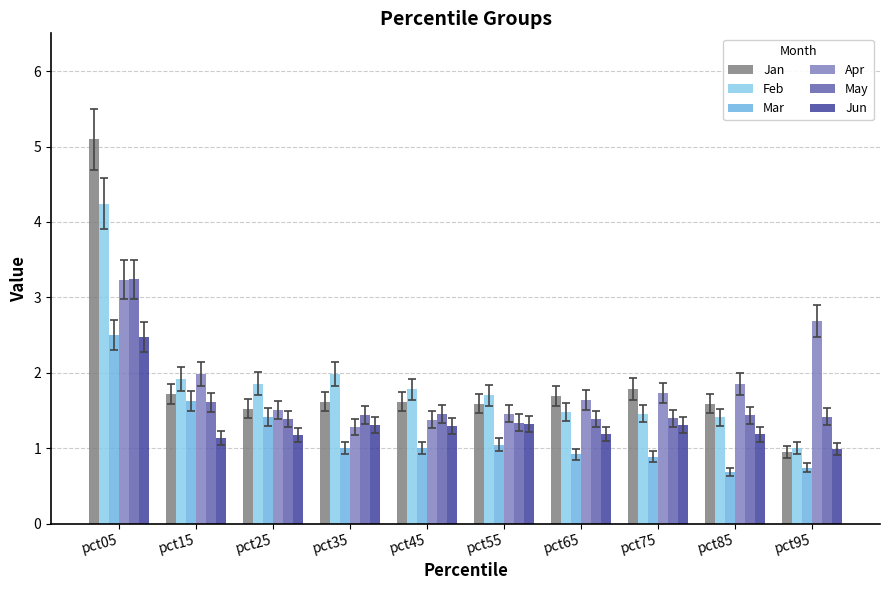

How many bars are there in each group?

6